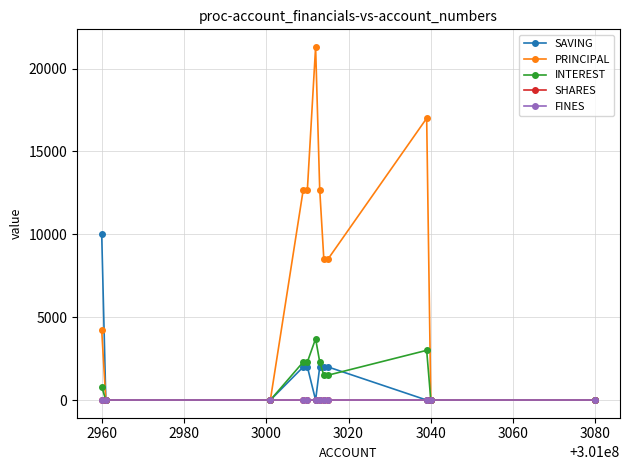

Reading right to left, extract all data points from this chart.

SAVING: 0	0	0	2000	2000	2000	0	2000	2000	0	0	10000
PRINCIPAL: 0	0	17000	8500	8500	12700	21300	12700	12700	0	0	4200
INTEREST: 0	0	3000	1500	1500	2300	3700	2300	2300	0	0	800
SHARES: 0	0	0	0	0	0	0	0	0	0	0	0
FINES: 0	0	0	0	0	0	0	0	0	0	0	0